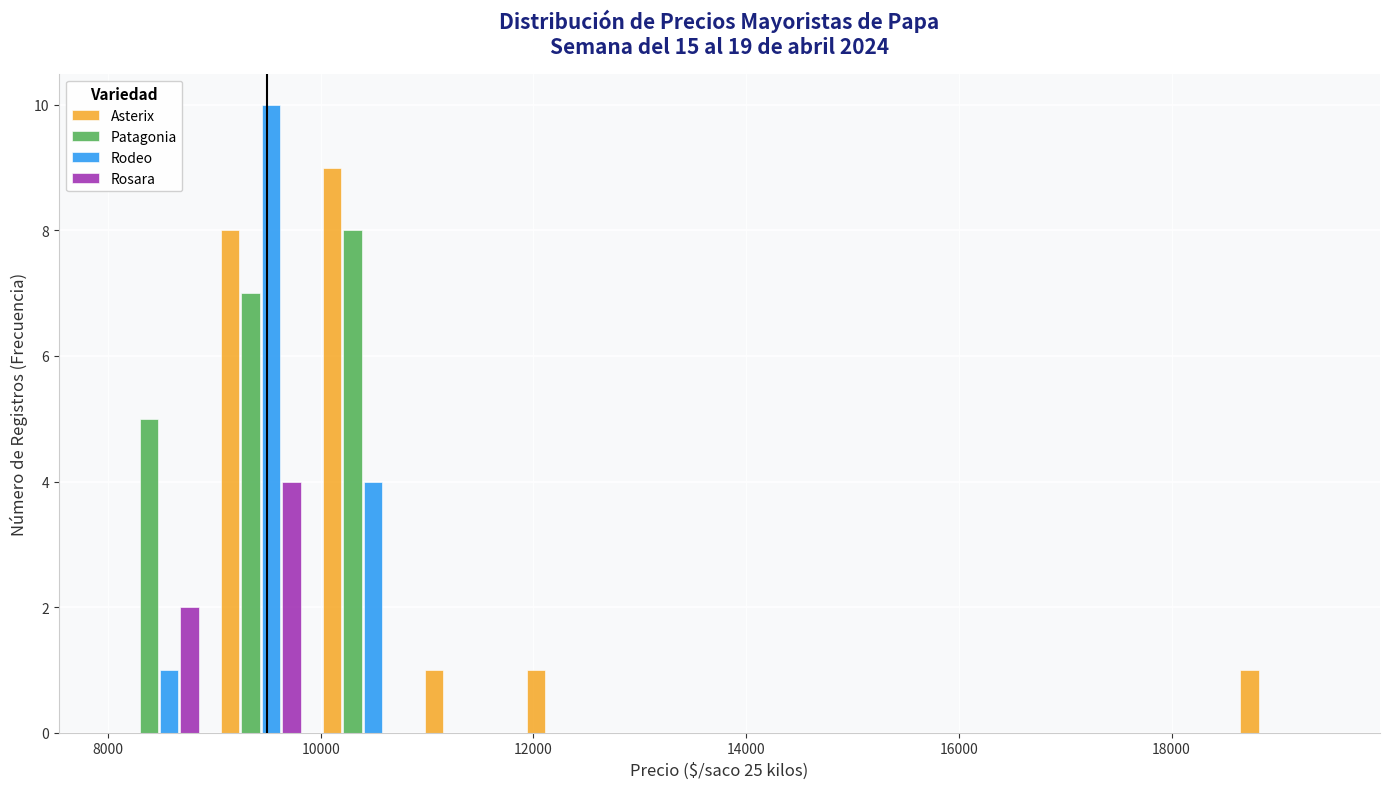

Reading left to right, transcribe this chart: for each range on the x-axis, give the height of each series' bar. Neither the bar edges nor the heights are printed on the chart, so give them approximately, as read against the axes.

8000 to 9000: Asterix=0	Patagonia=5	Rodeo=1	Rosara=2
9000 to 10000: Asterix=8	Patagonia=7	Rodeo=10	Rosara=4
10000 to 10800: Asterix=9	Patagonia=8	Rodeo=4	Rosara=0
10800 to 11800: Asterix=1	Patagonia=0	Rodeo=0	Rosara=0
11800 to 12800: Asterix=1	Patagonia=0	Rodeo=0	Rosara=0
12800 to 13800: Asterix=0	Patagonia=0	Rodeo=0	Rosara=0
13800 to 14800: Asterix=0	Patagonia=0	Rodeo=0	Rosara=0
14800 to 15600: Asterix=0	Patagonia=0	Rodeo=0	Rosara=0
15600 to 16600: Asterix=0	Patagonia=0	Rodeo=0	Rosara=0
16600 to 17600: Asterix=0	Patagonia=0	Rodeo=0	Rosara=0
17600 to 18600: Asterix=0	Patagonia=0	Rodeo=0	Rosara=0
18600 to 19600: Asterix=1	Patagonia=0	Rodeo=0	Rosara=0